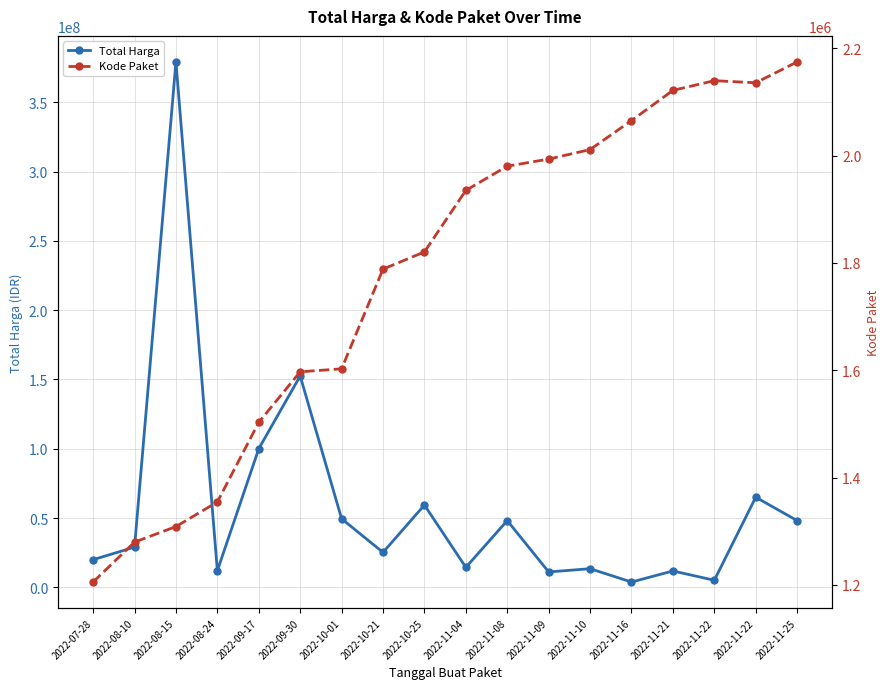

Where is the first local minimum for Total Harga?

2022-08-24